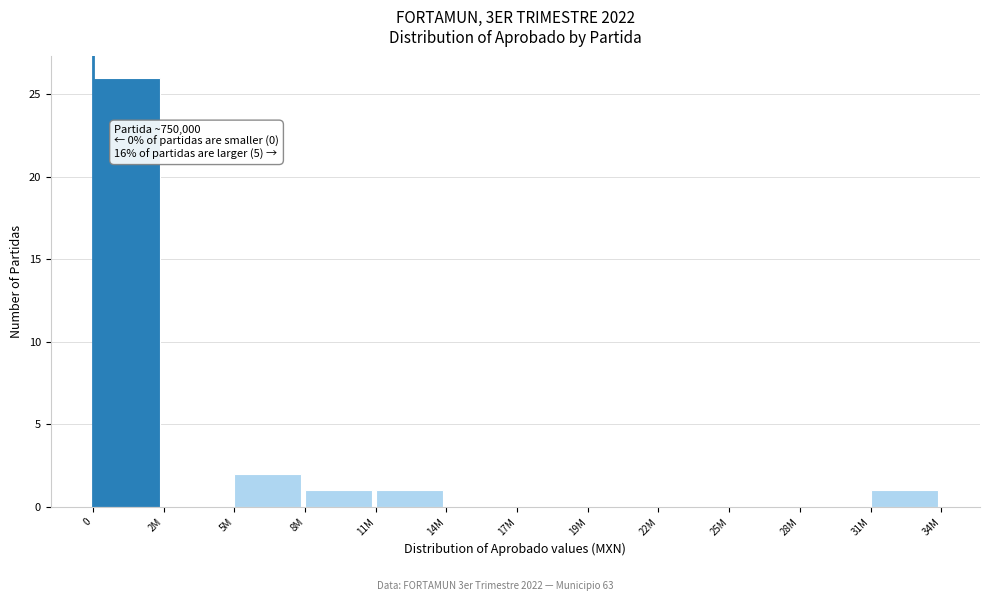

Reading right to left, what are all the values shown in this chart?

31M=1	28M=0	25M=0	22M=0	19M=0	17M=0	14M=0	11M=1	8M=1	5M=2	2M=0	0=26